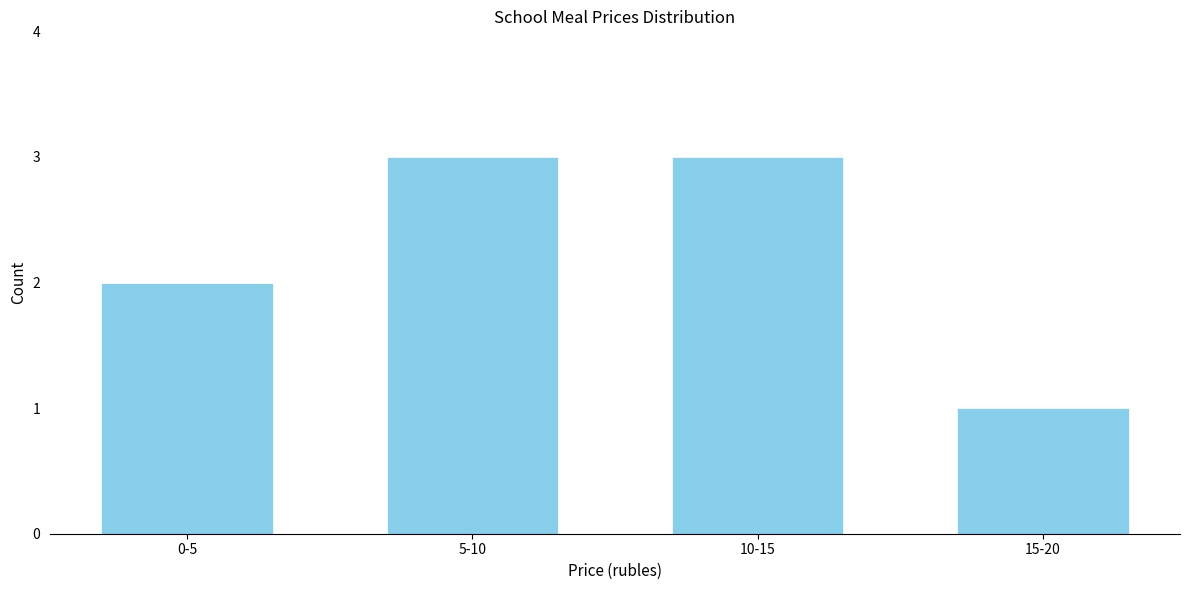

Reading left to right, extract all data points from this chart.

0-5=2	5-10=3	10-15=3	15-20=1